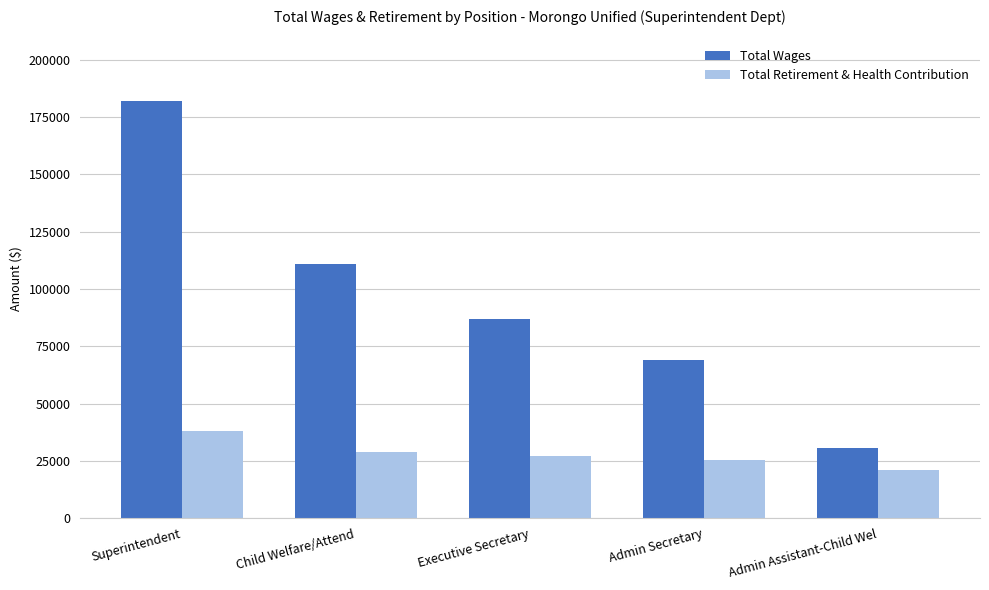

Which series has the largest range (max minus min)?

Total Wages